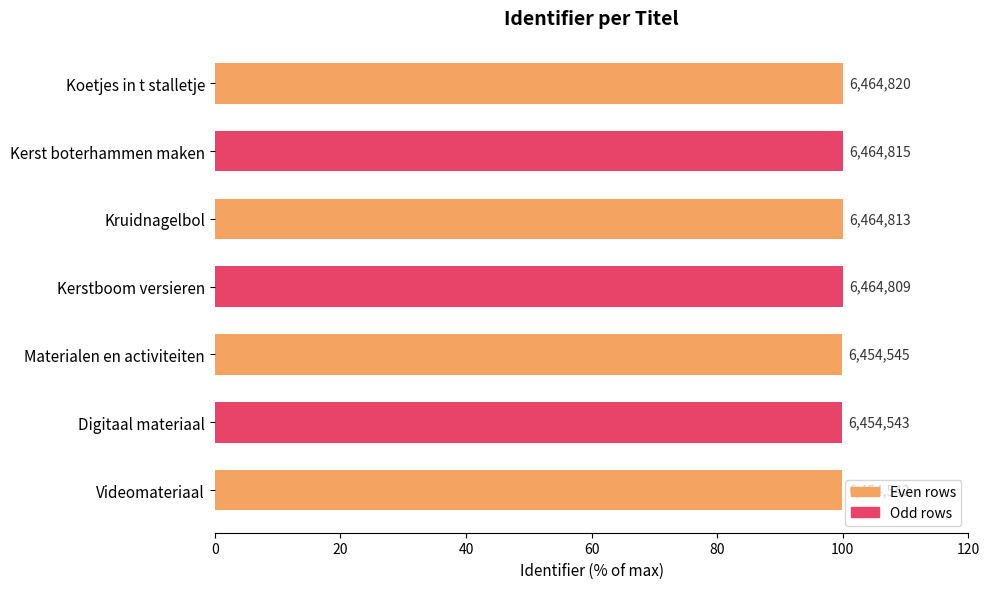

Does the chart contain any negative values?

No